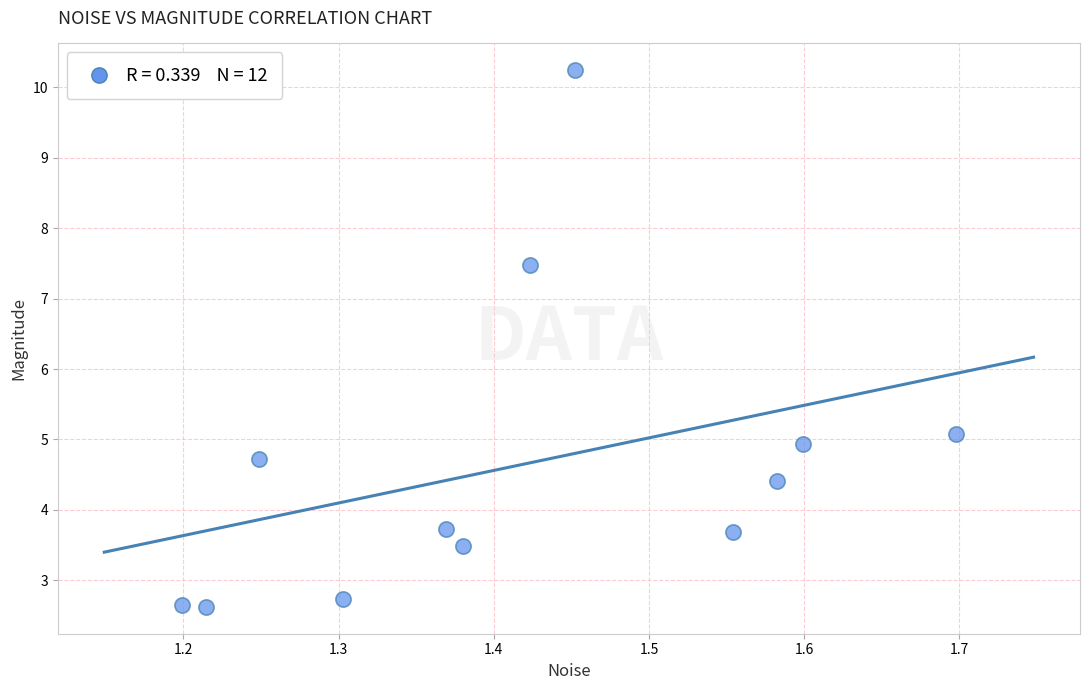

What is the range of Y values (max minus min)?

7.6